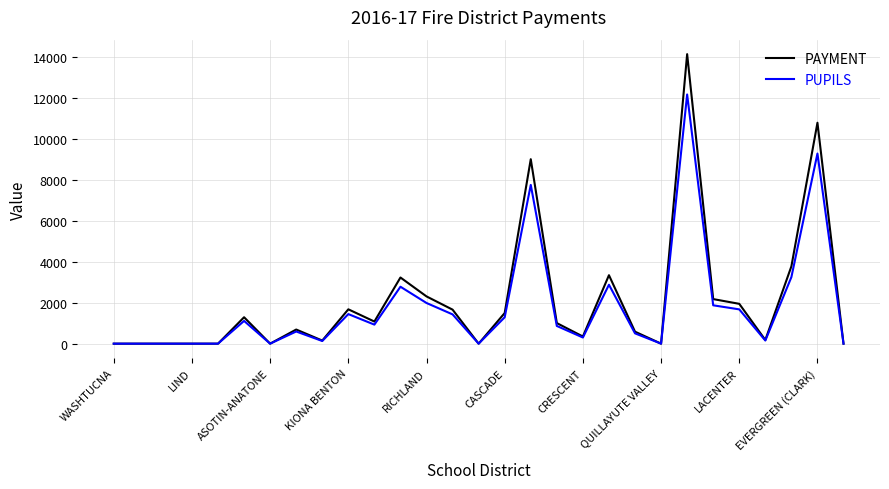

How many values in the PAYMENT series are below 1006?

14